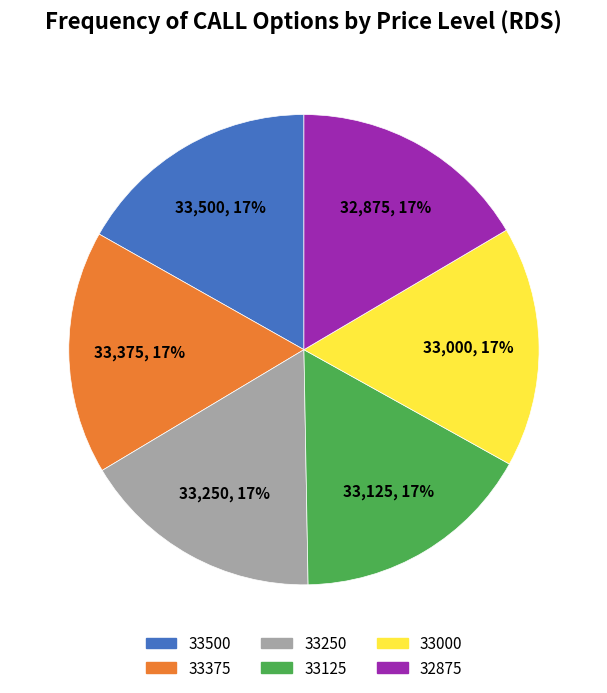

How many segments does this pie chart have?

6